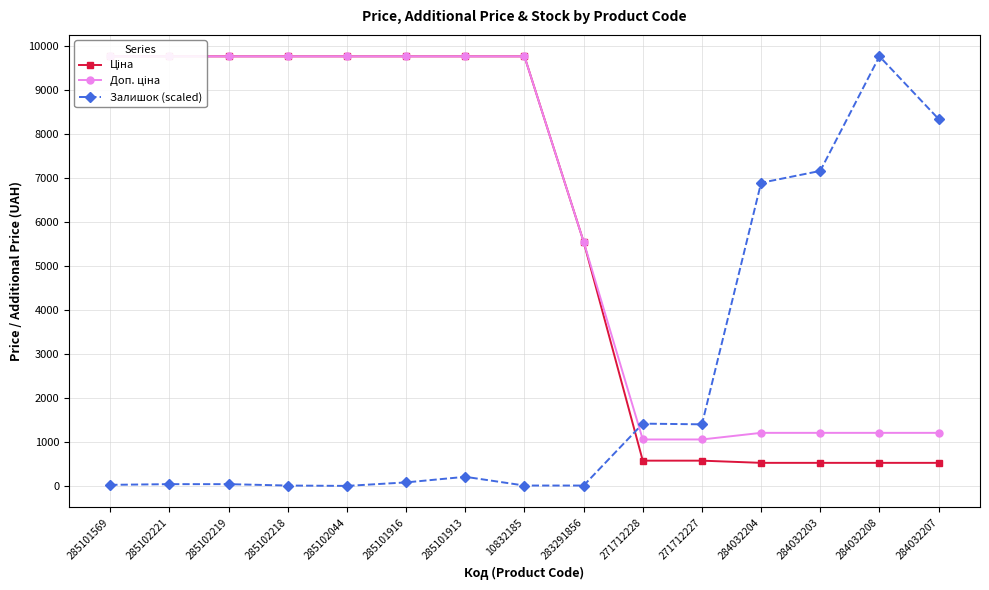

What is the difference between the maximum and second lowest values in the Ціна series?

9247.3